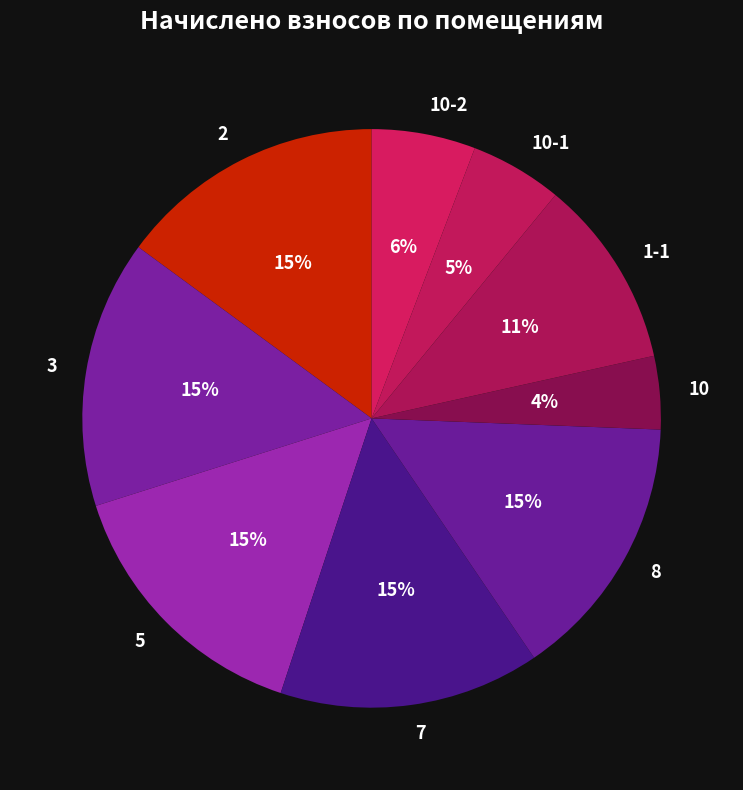

Do 7 and 5 together represent more than half of the pie?

No